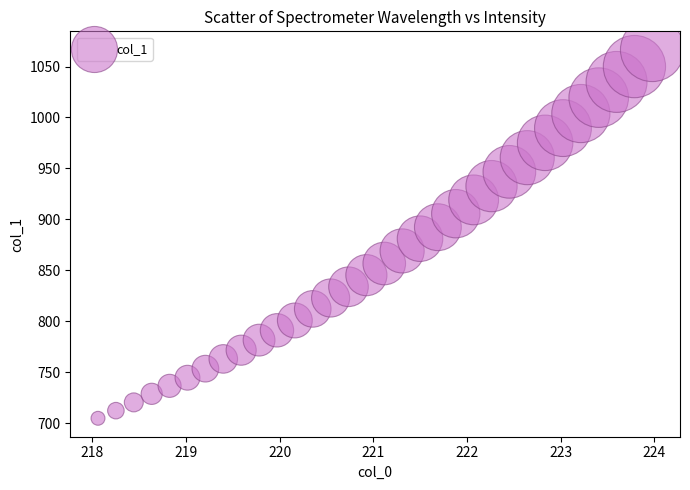

What is the range of X values (max minus min)?

5.9